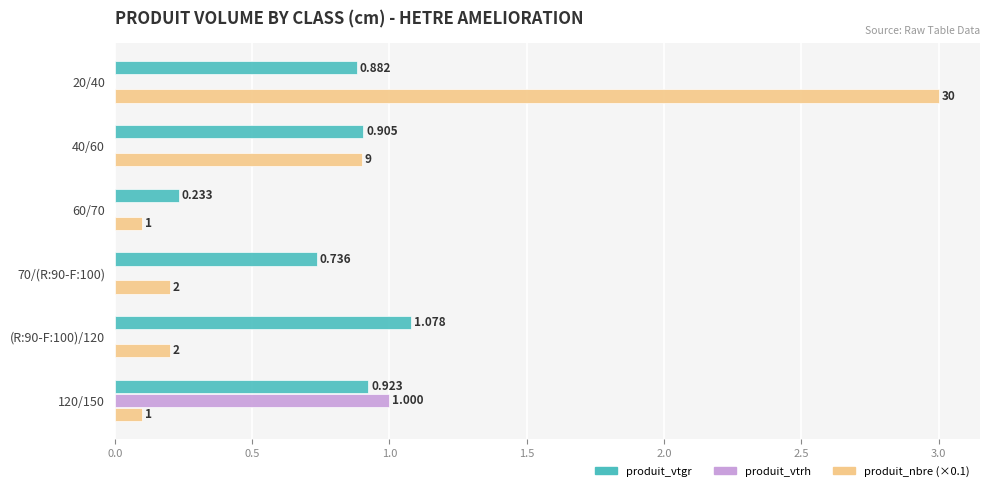

Count the number of data series in this chart.

3